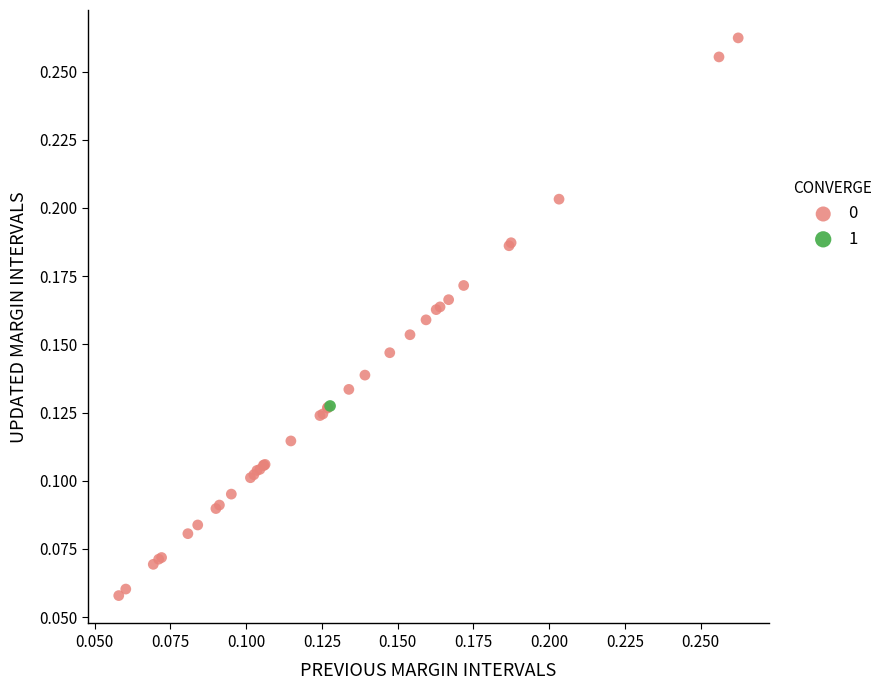

What are all the series names shown in the legend?

0, 1